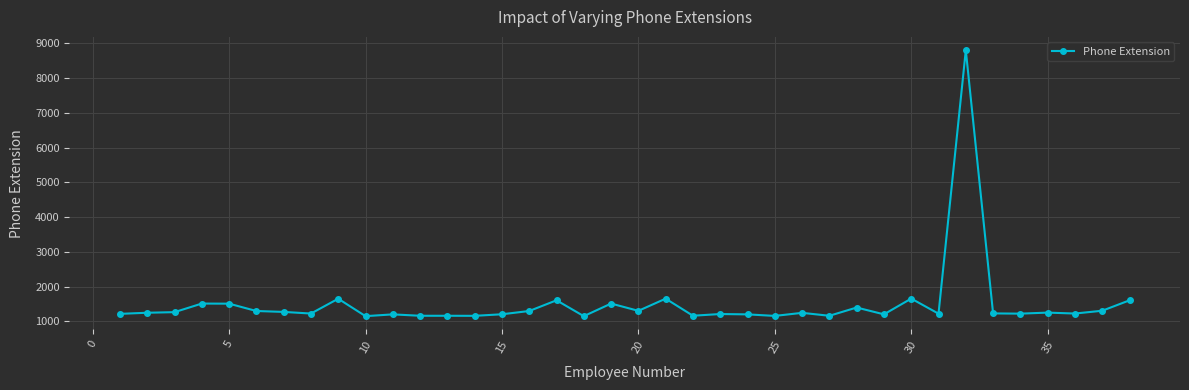

What is the minimum value shown in the chart?

1153